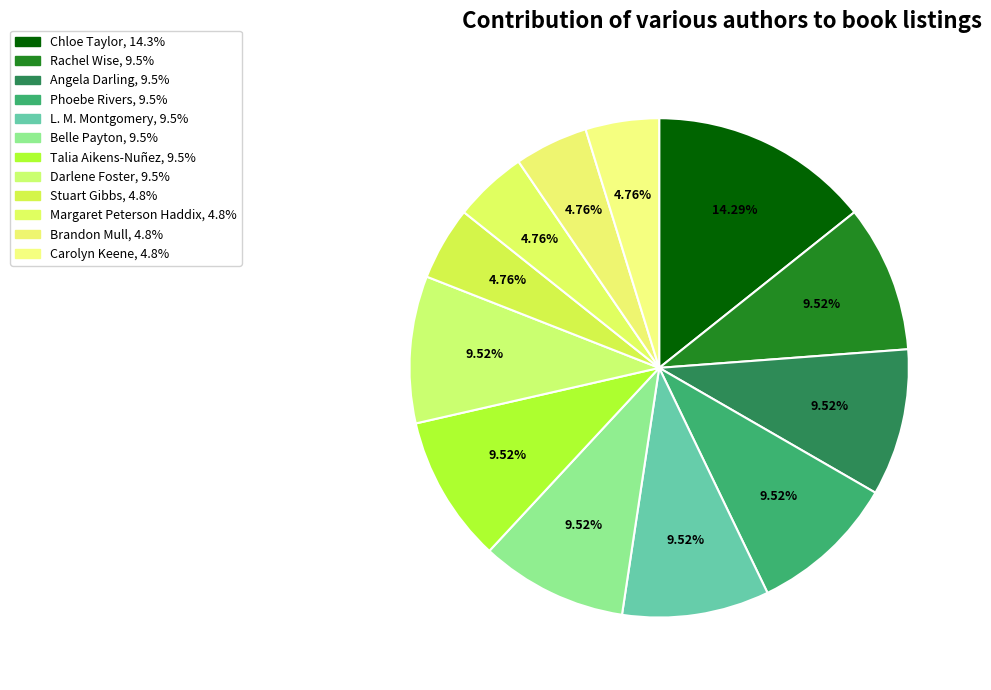

To the nearest percent, what portion does Belle Payton represent?

10%